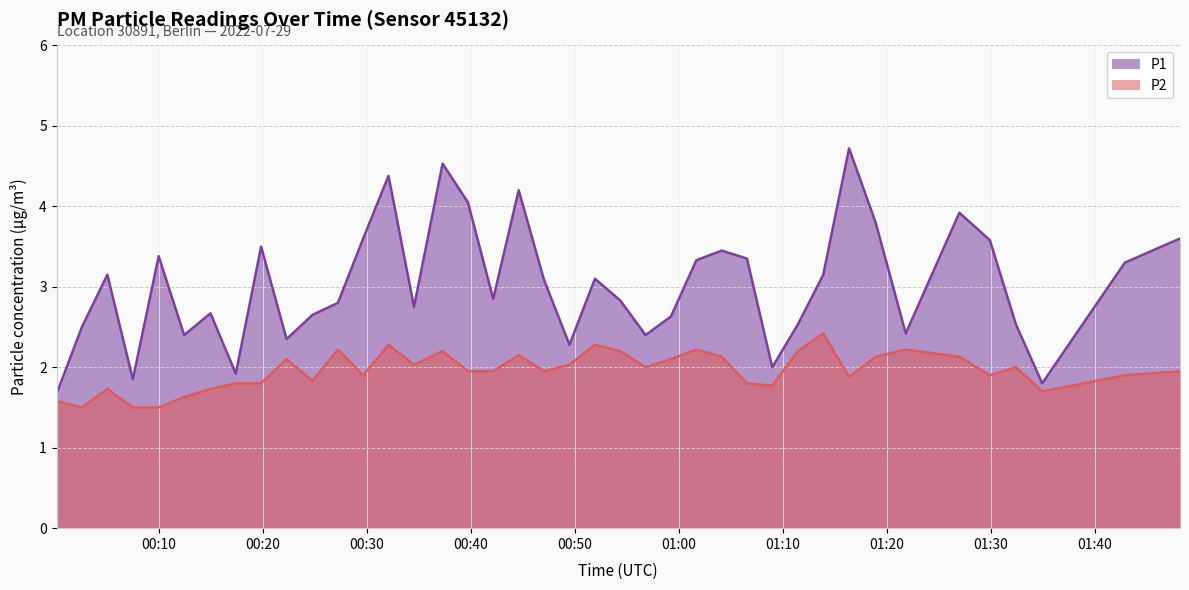

Rank the series by their maximum value, from lowest to highest.

P2, P1